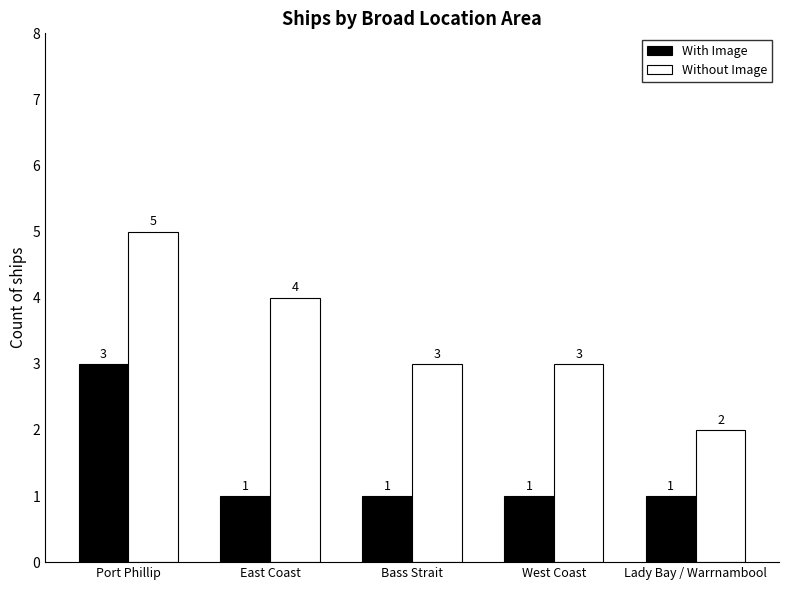

What is the difference between the highest and lowest values at Port Phillip?

2